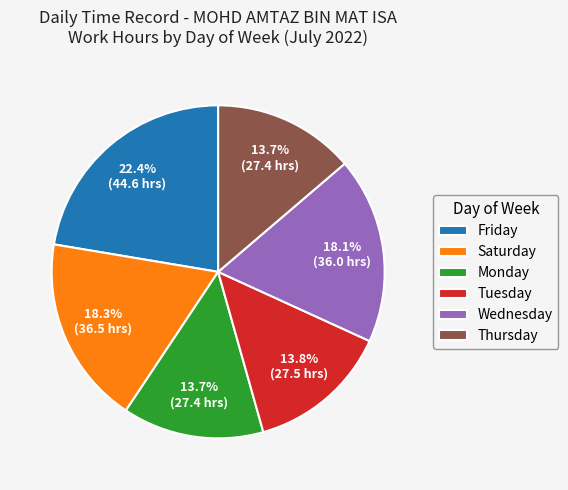

Between Wednesday and Thursday, which is larger?

Wednesday